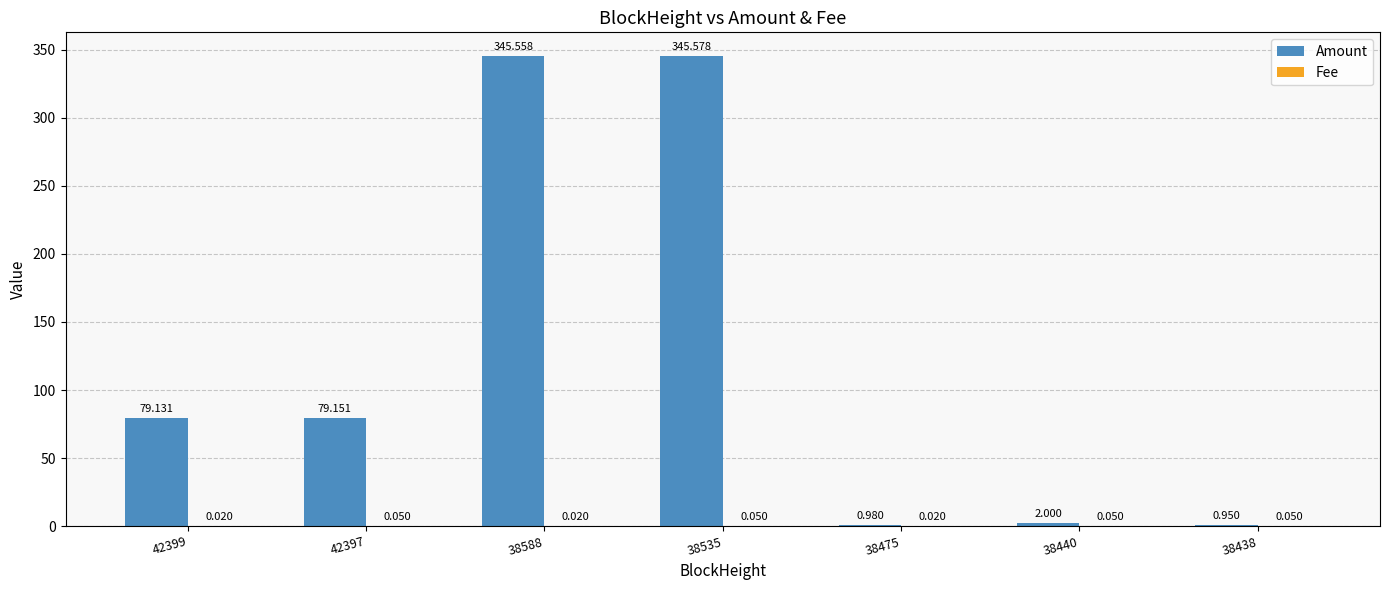

Which series changed the most between 38535 and 38475?

Amount